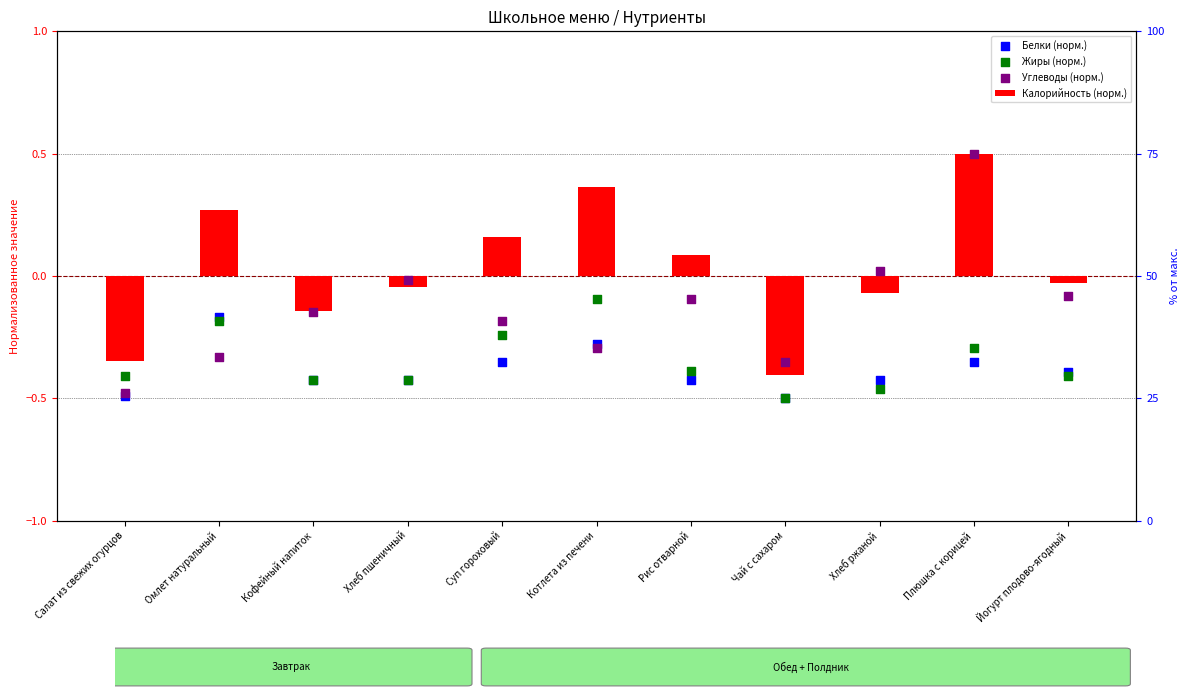

Which series contains the highest Y value?

Калорийность (норм.)